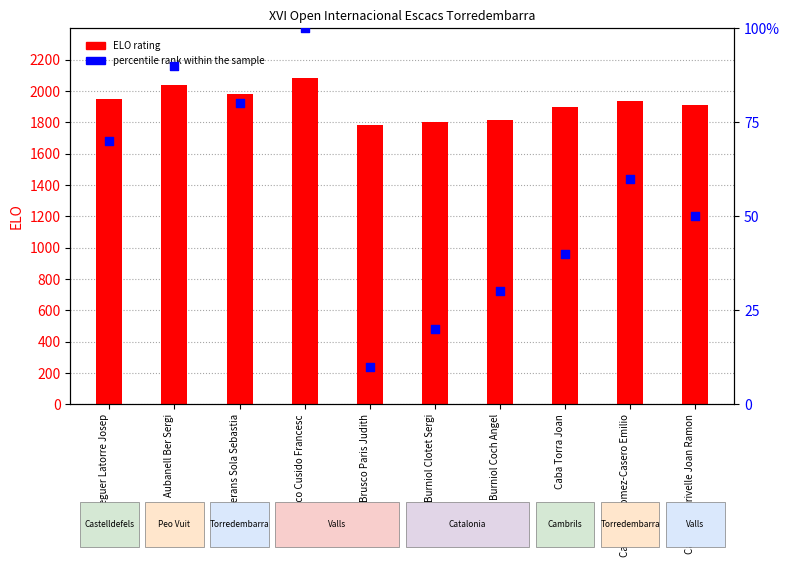

What is the total value across all series at Burniol Coch Angel?

1841